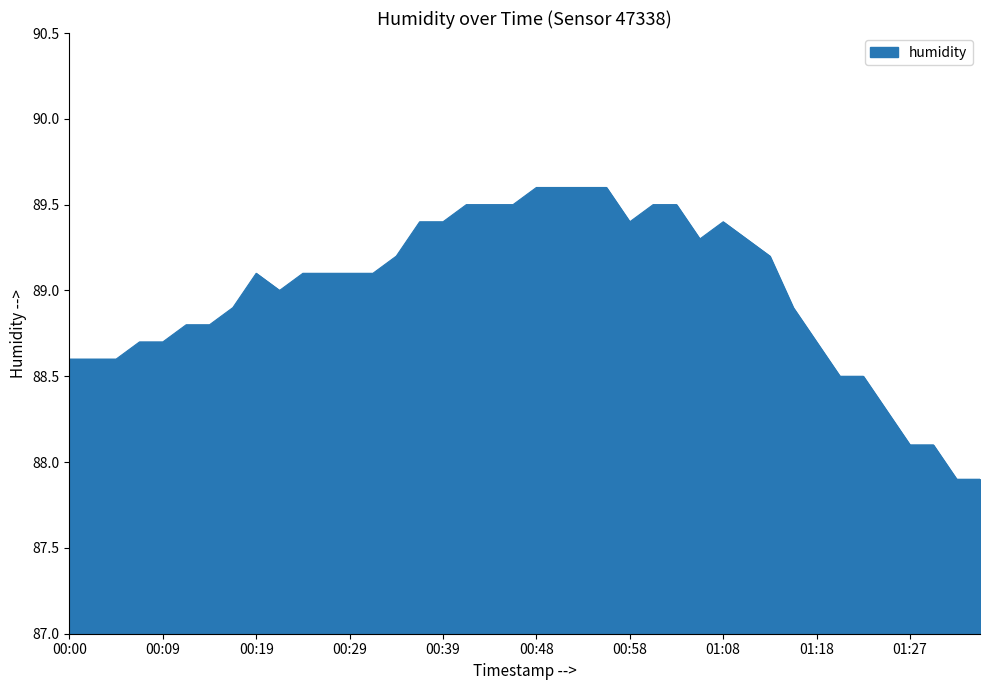

What is the difference between the maximum and minimum values?

1.7